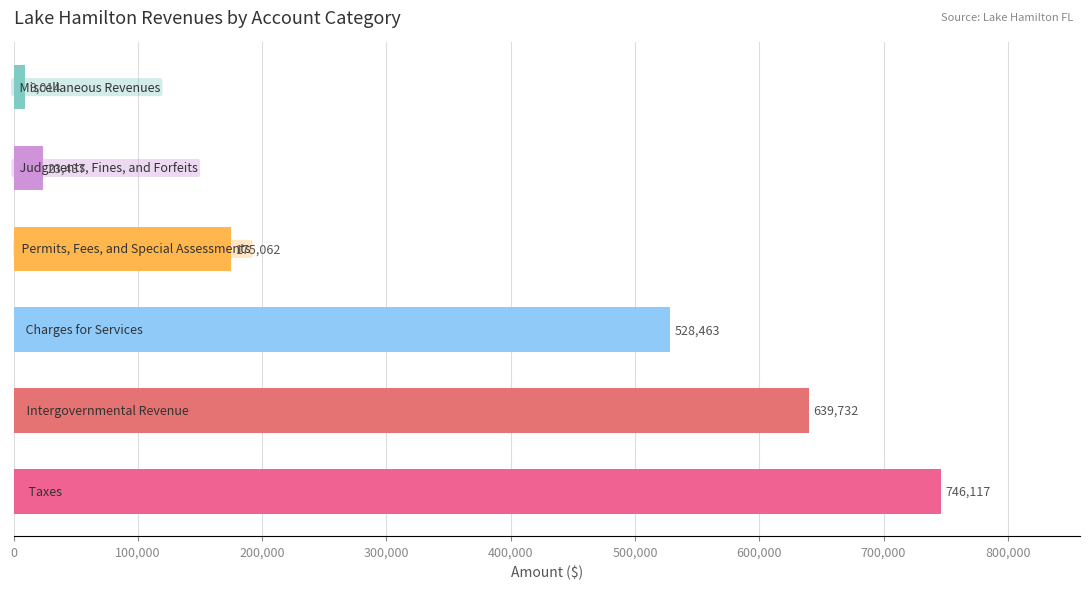

What is the smallest value displayed?

9014